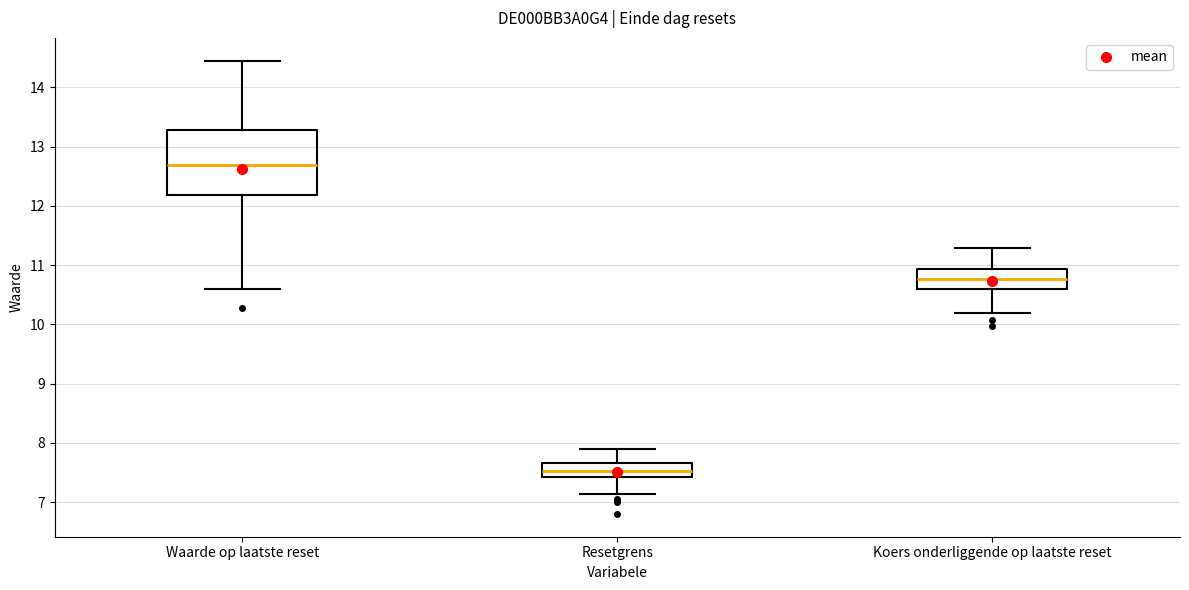

Reading left to right, read every box against the y-axis: the position of its median line, the range the box covers, and the ends of its whiskers. The values are not printed on the chart, so give them approximately, as read against the axis.

Waarde op laatste reset: median 12.7, box 12.2 to 13.3, whiskers 10.6 to 14.5
Resetgrens: median 7.5, box 7.4 to 7.7, whiskers 7.1 to 7.9
Koers onderliggende op laatste reset: median 10.8, box 10.6 to 10.9, whiskers 10.2 to 11.3